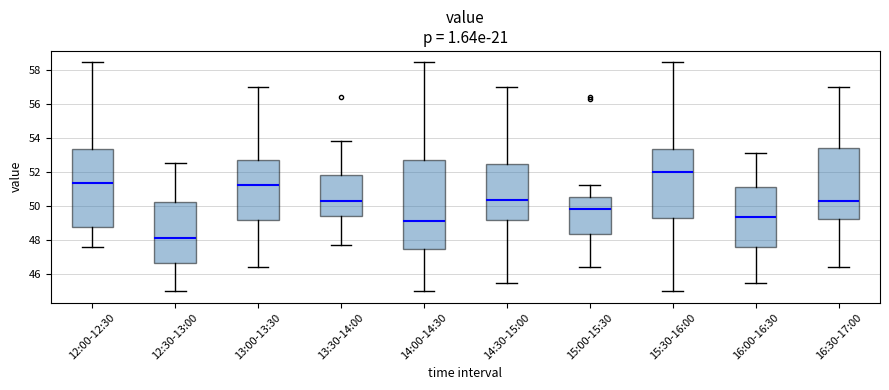

Which box has the lowest median line?

12:30-13:00